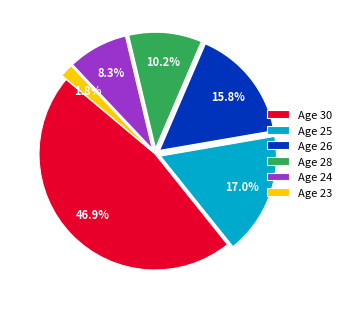

How many segments does this pie chart have?

6